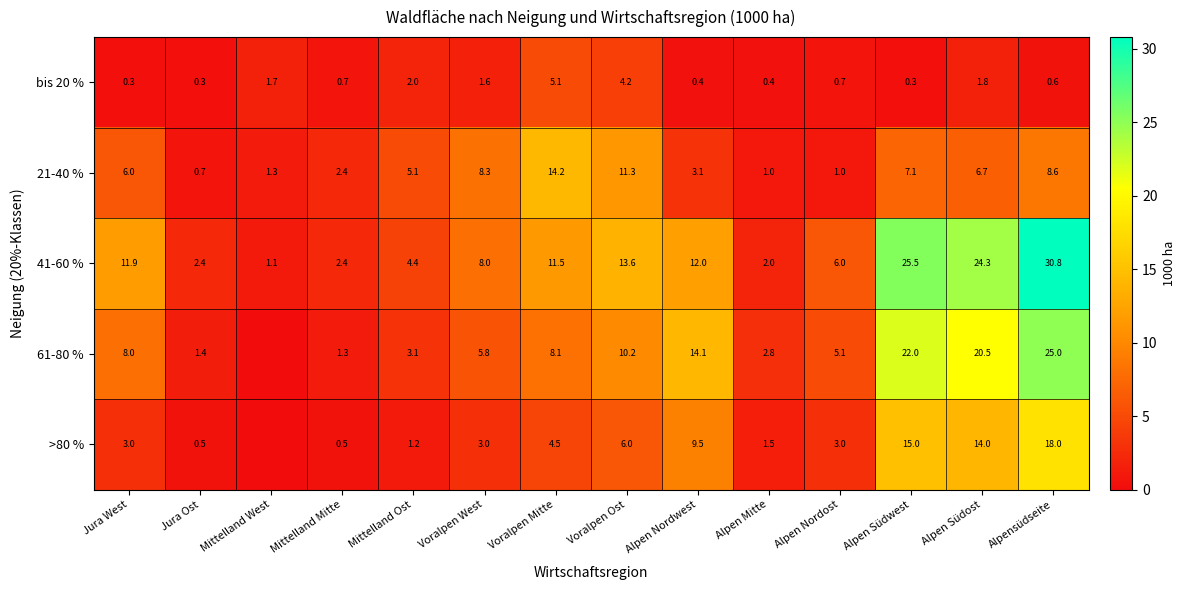

The bis 20 % series shows 1.6 at Voralpen West. True or false?

True